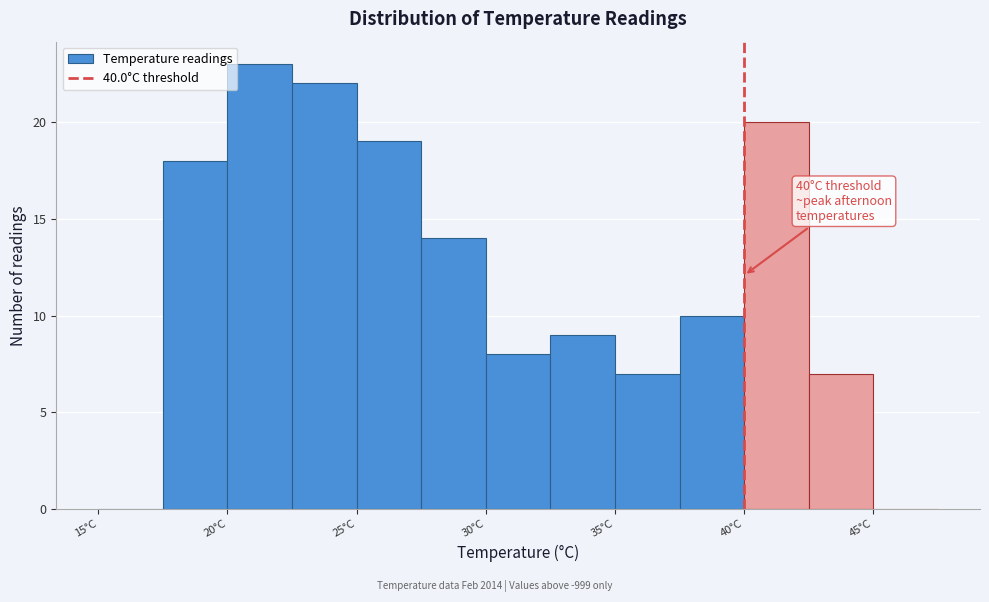

Over which range of the x-axis is the bar tallest?

20.0 to 22.5